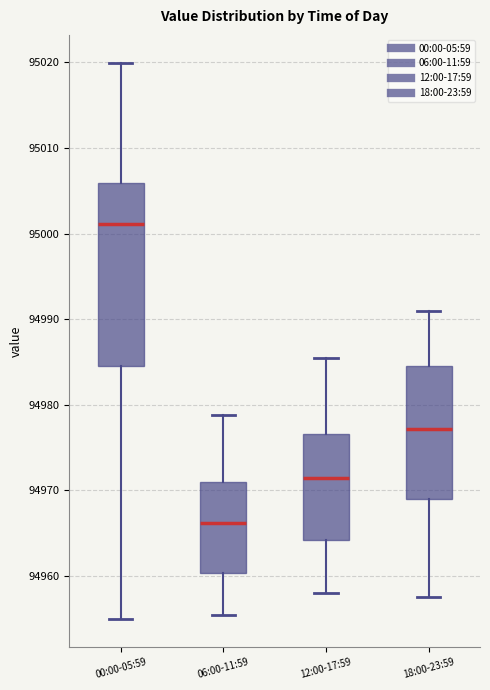

Reading left to right, read every box against the y-axis: the position of its median line, the range the box covers, and the ends of its whiskers. The values are not printed on the chart, so give them approximately, as read against the axis.

00:00-05:59: median 95001, box 94985 to 95006, whiskers 94955 to 95020
06:00-11:59: median 94966, box 94960 to 94971, whiskers 94955 to 94979
12:00-17:59: median 94971, box 94964 to 94977, whiskers 94958 to 94986
18:00-23:59: median 94977, box 94969 to 94985, whiskers 94958 to 94991